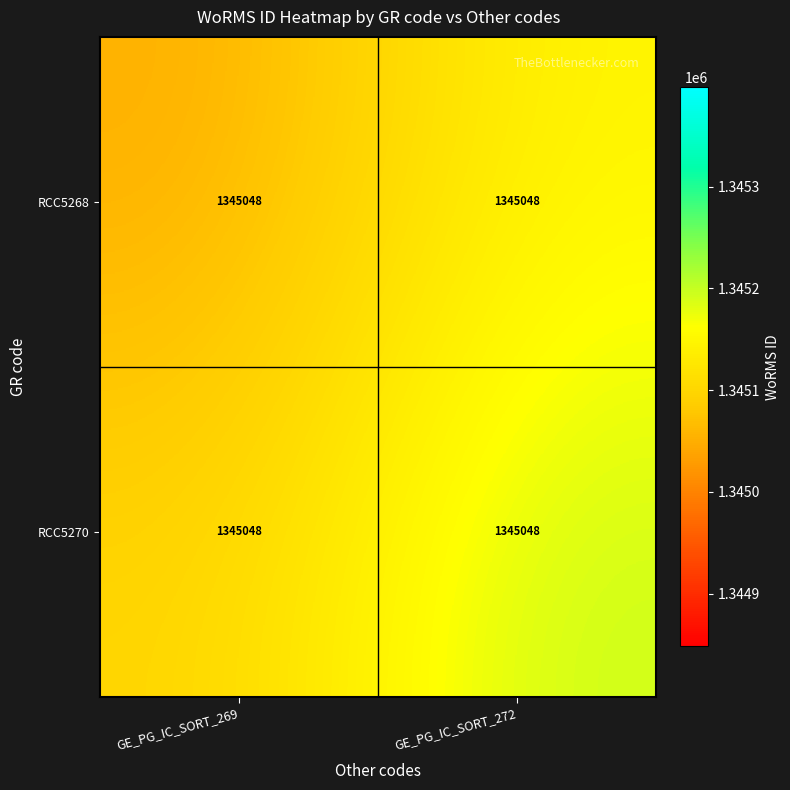

The value of RCC5268 at GE_PG_IC_SORT_269 is 358226. True or false?

False